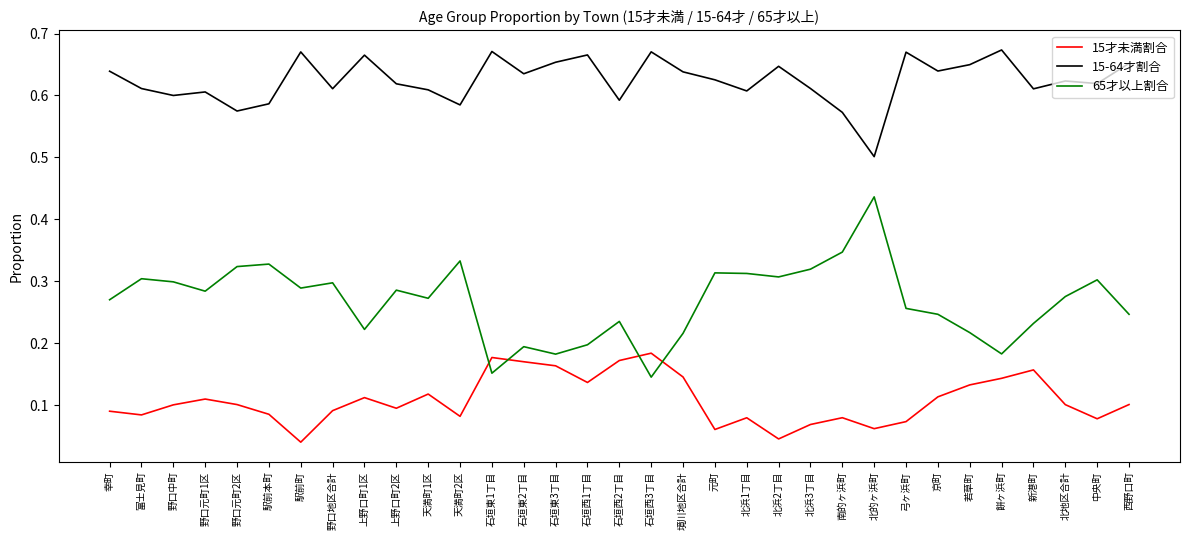

What position from the right is 北地区合計?

3